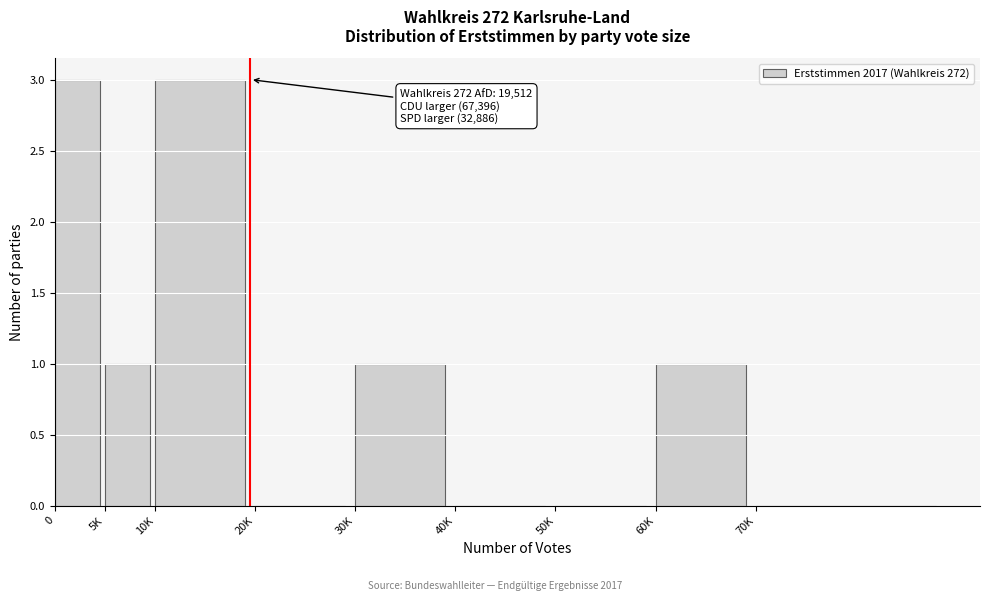

Reading left to right, extract all data points from this chart.

0=3	5K=1	10K=3	20K=0	30K=1	40K=0	50K=0	60K=1	70K=0